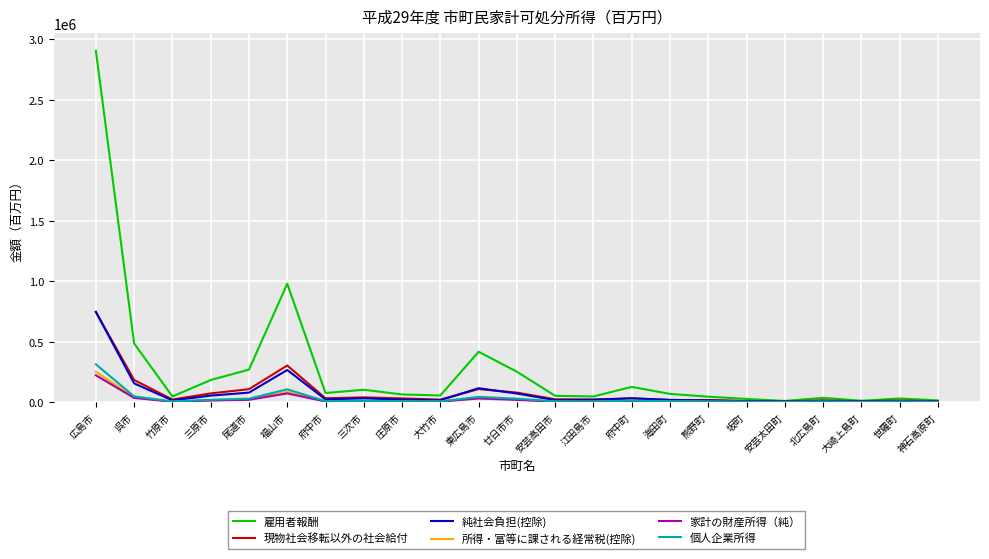

Which series has the widest spread of values?

雇用者報酬